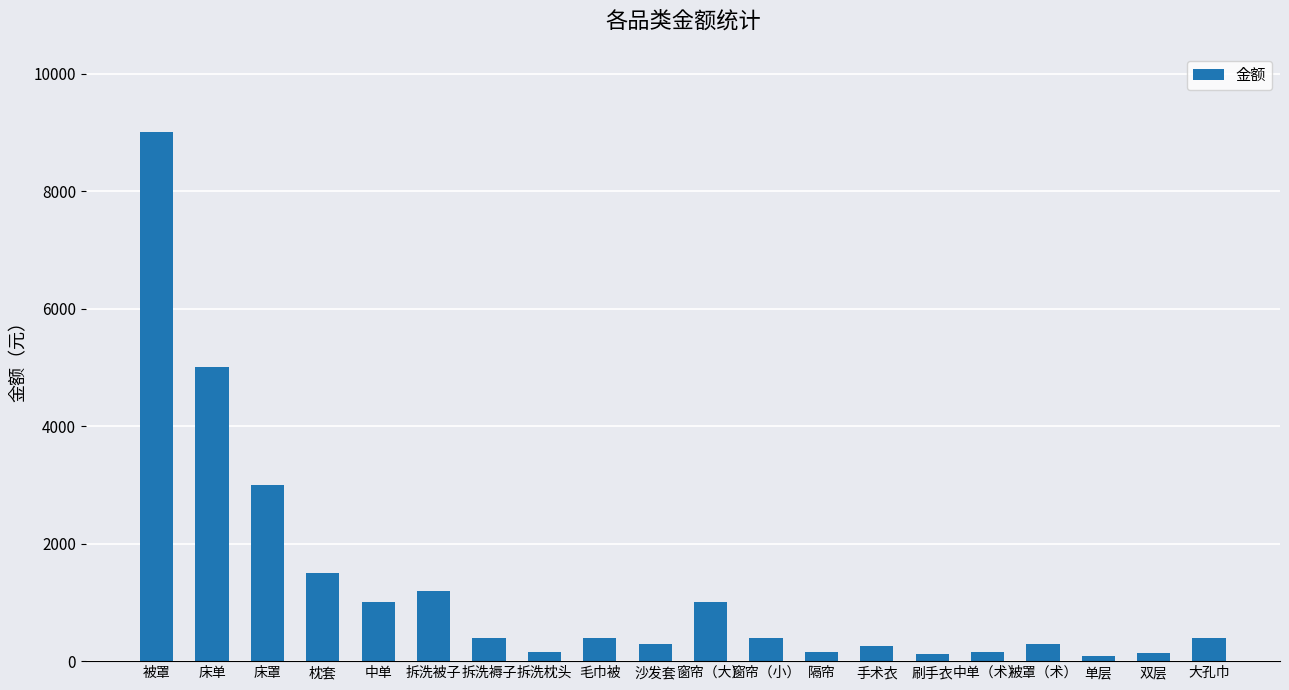

Which has a higher value, 中单 or 刷手衣?

中单